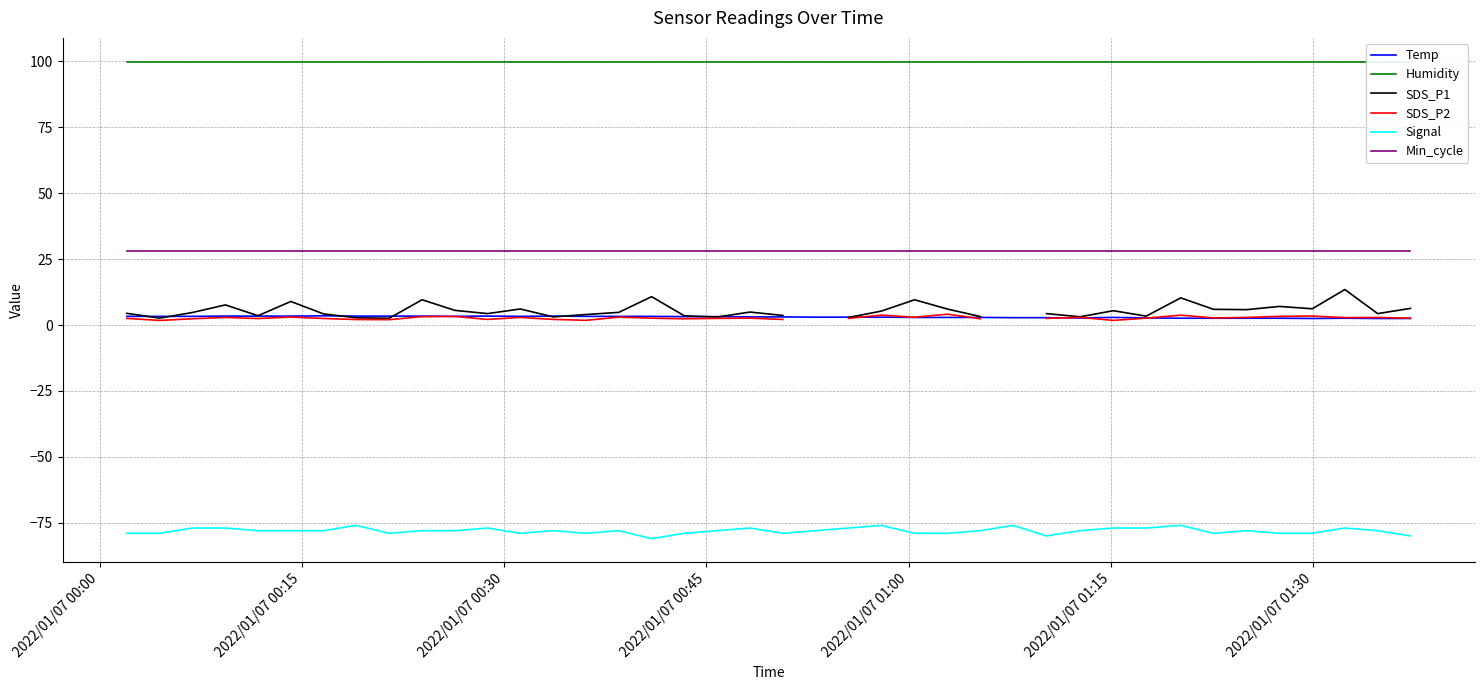

Which series has the largest range (max minus min)?

SDS_P1